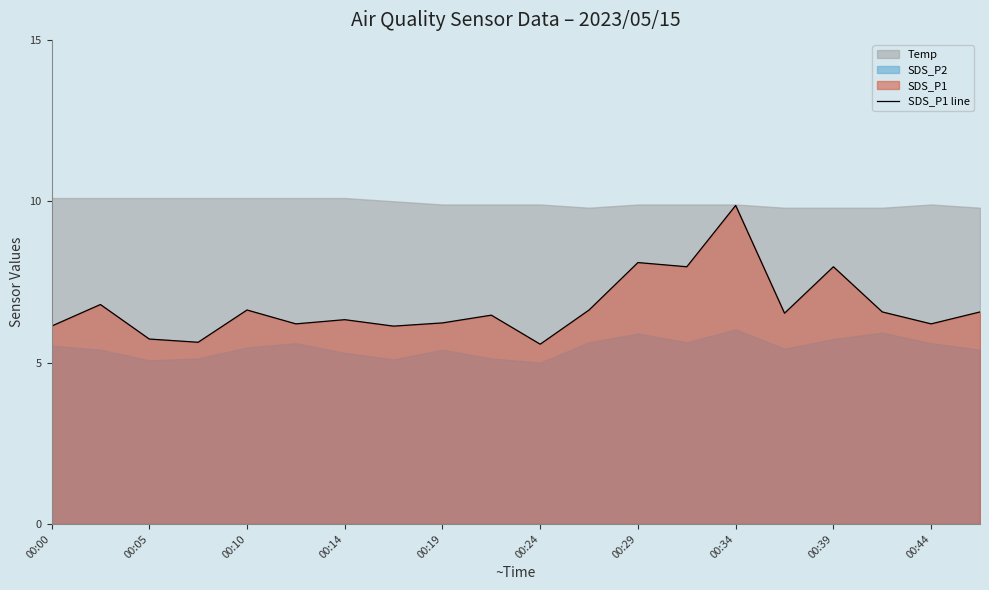

What is the difference between the maximum and minimum values?

4.3